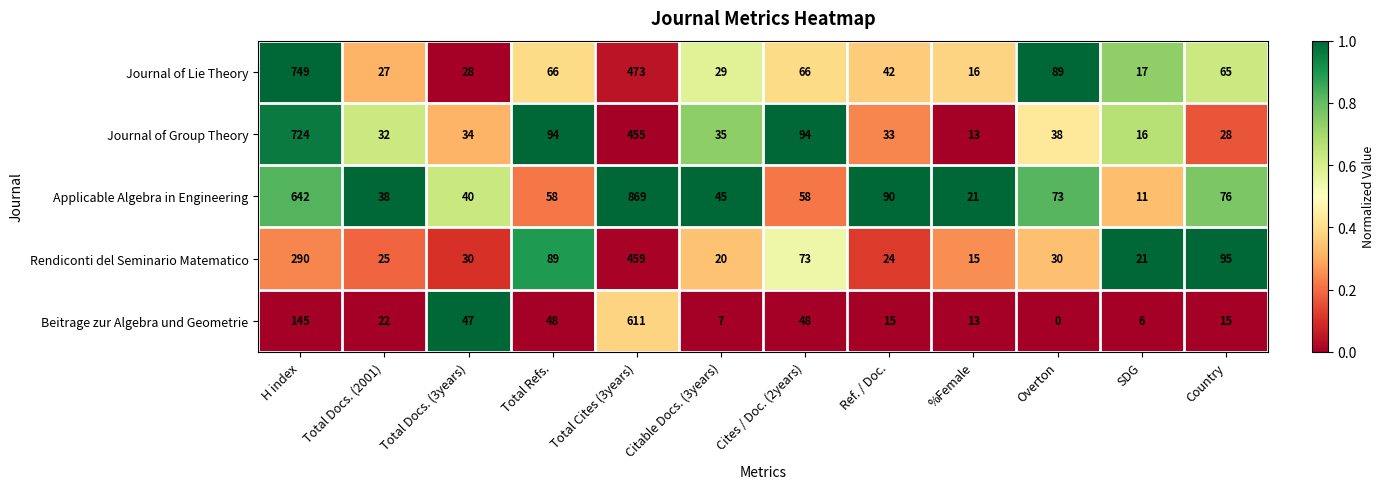

Rank the series at Country from lowest to highest value.

Beitrage zur Algebra und Geometrie, Journal of Group Theory, Journal of Lie Theory, Applicable Algebra in Engineering, Rendiconti del Seminario Matematico